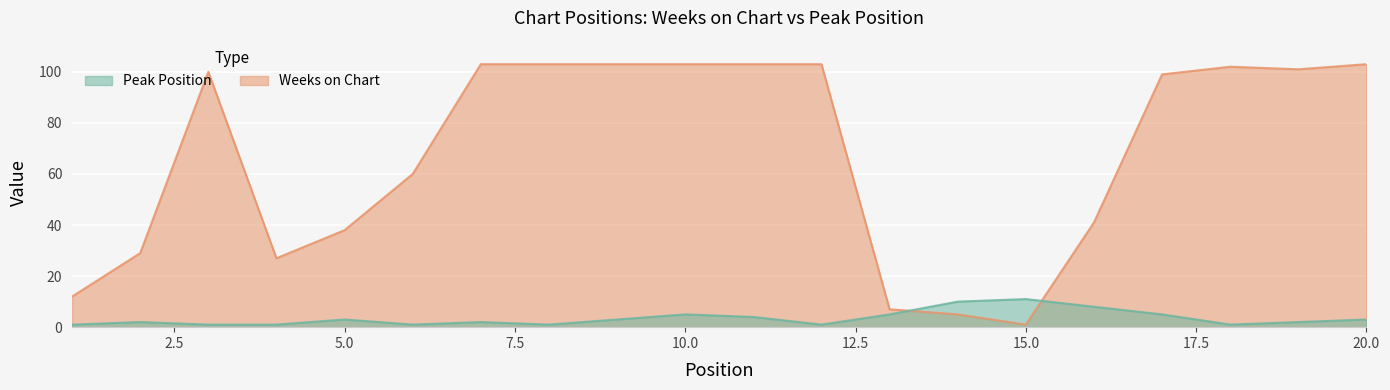

What is the minimum value for Weeks on Chart?

1